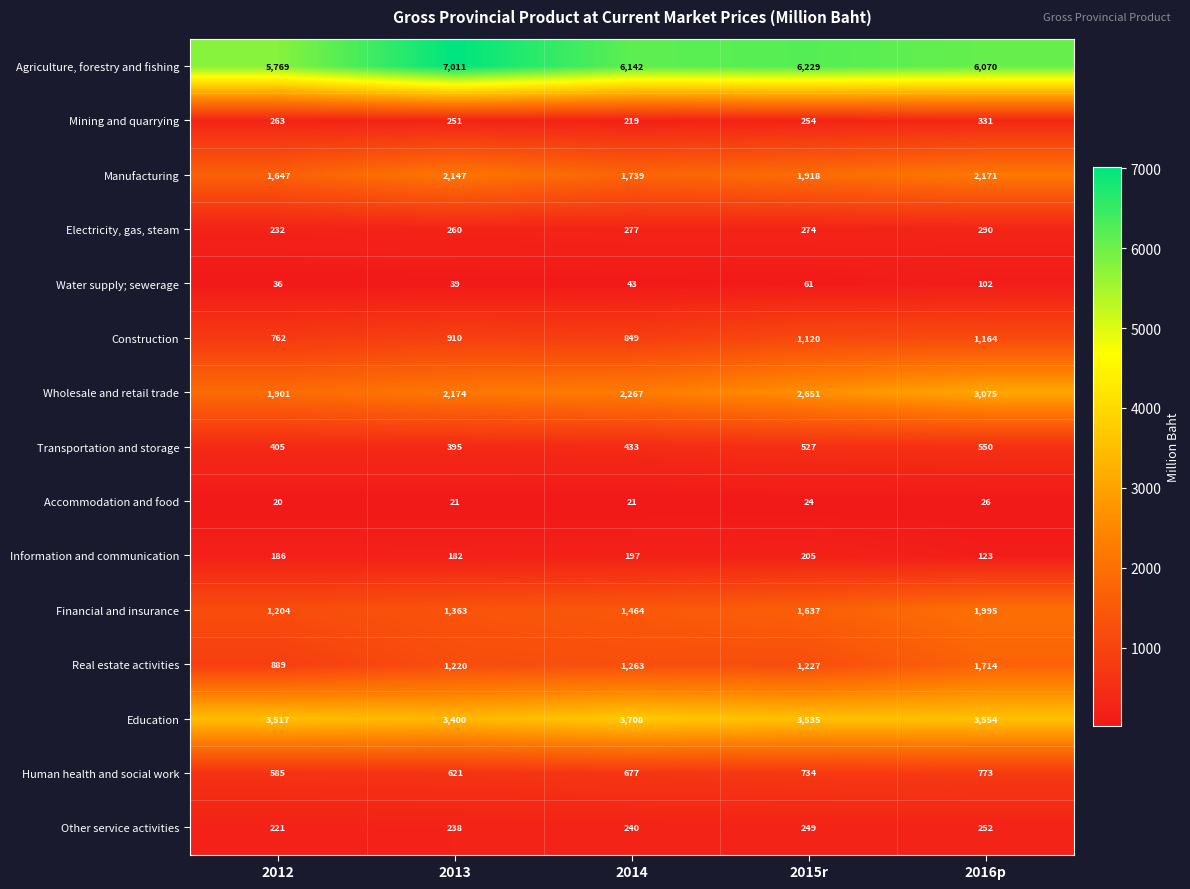

What is the average value of the Agriculture, forestry and fishing series?

6244